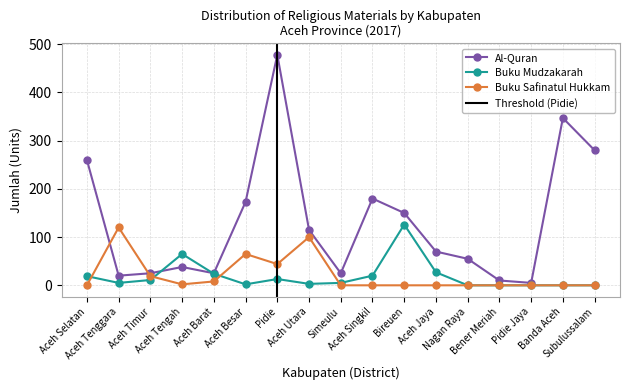

What are all the series names shown in the legend?

Al-Quran, Buku Mudzakarah, Buku Safinatul Hukkam